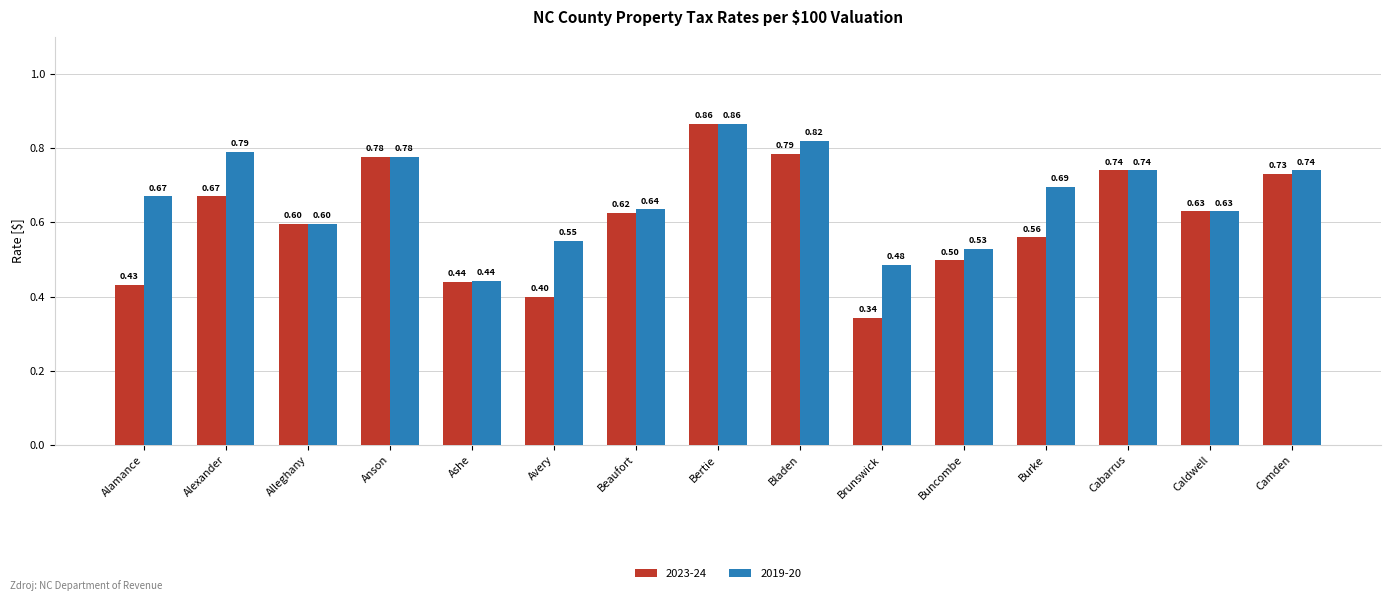

What is the label of the 7th bar from the right?

Bladen